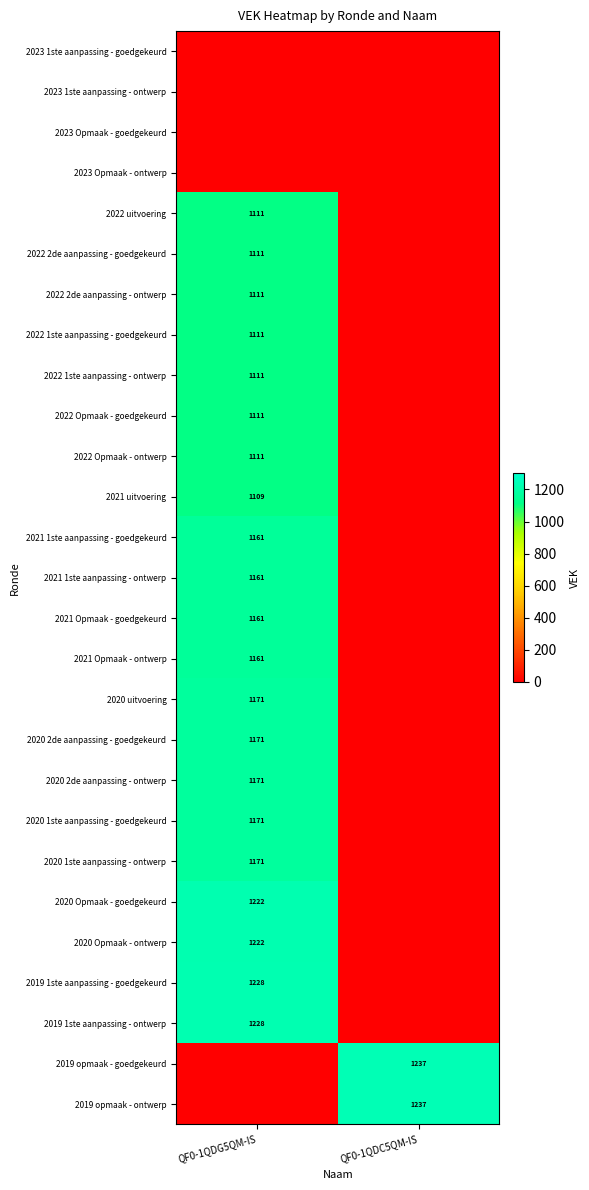

The value of 2020 1ste aanpassing - goedgekeurd at QF0-1QDG5QM-IS is 306. True or false?

False